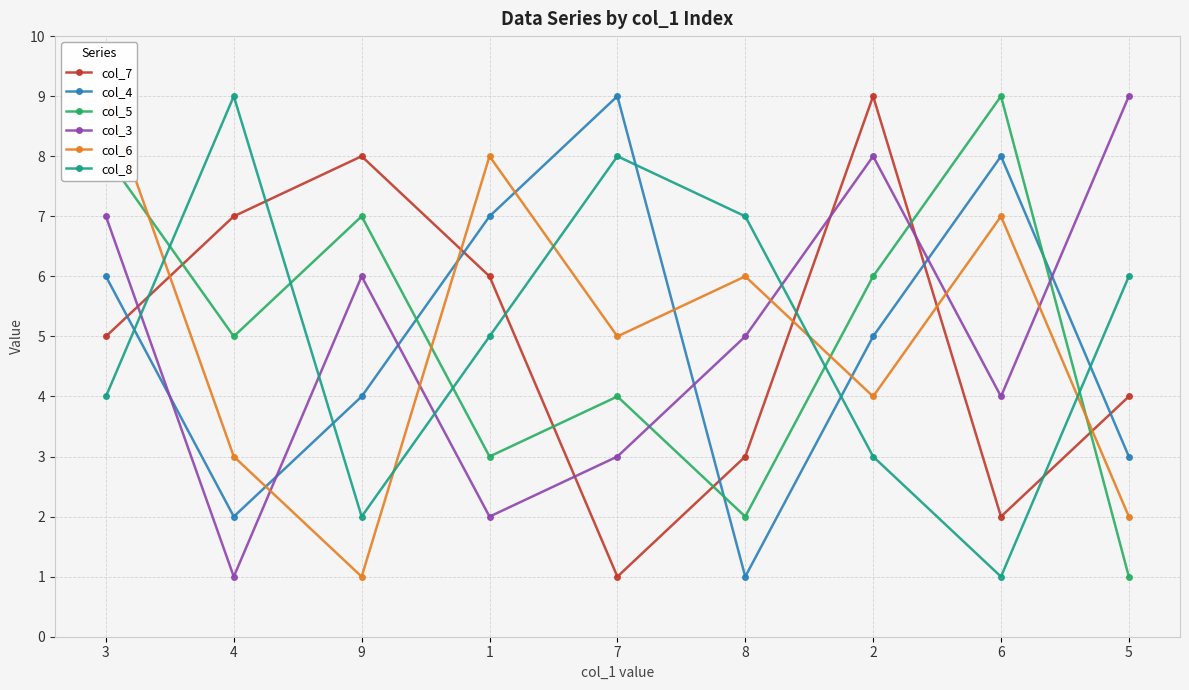

How many times do col_8 and col_5 cross each other?

5